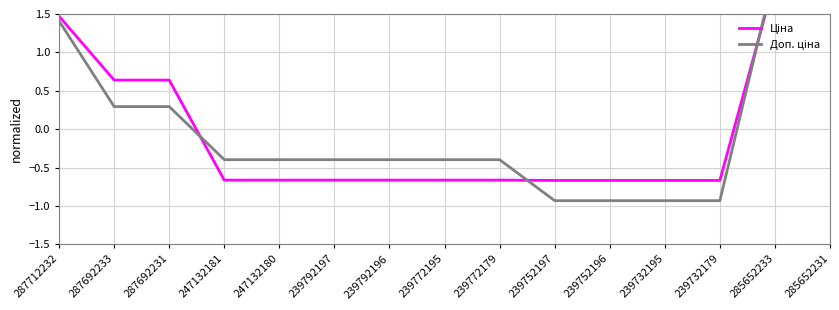

Reading left to right, list all the values displayed in this chart.

Ціна: 287712232=1.5	287692233=0.6	287692231=0.6	247132181=-0.7	247132180=-0.7	239792197=-0.7	239792196=-0.7	239772195=-0.7	239772179=-0.7	239752197=-0.7	239752196=-0.7	239732195=-0.7	239732179=-0.7	285652233=1.9	285652231=1.9
Доп. ціна: 287712232=1.4	287692233=0.3	287692231=0.3	247132181=-0.4	247132180=-0.4	239792197=-0.4	239792196=-0.4	239772195=-0.4	239772179=-0.4	239752197=-0.9	239752196=-0.9	239732195=-0.9	239732179=-0.9	285652233=2.1	285652231=2.1